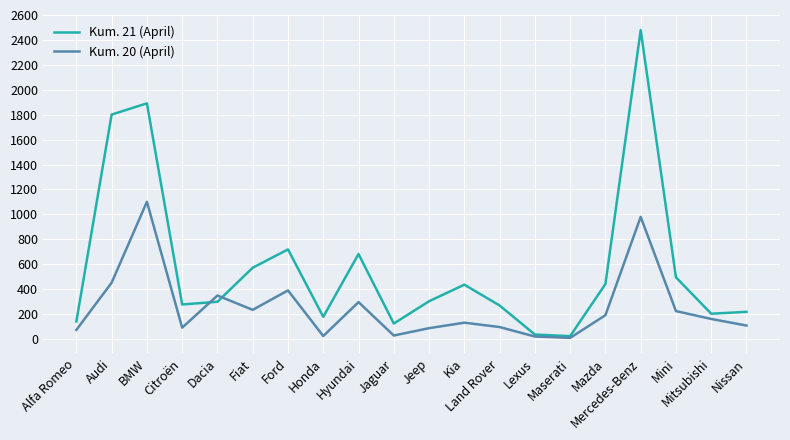

What is the highest value of the Kum. 21 (April) series?

2479